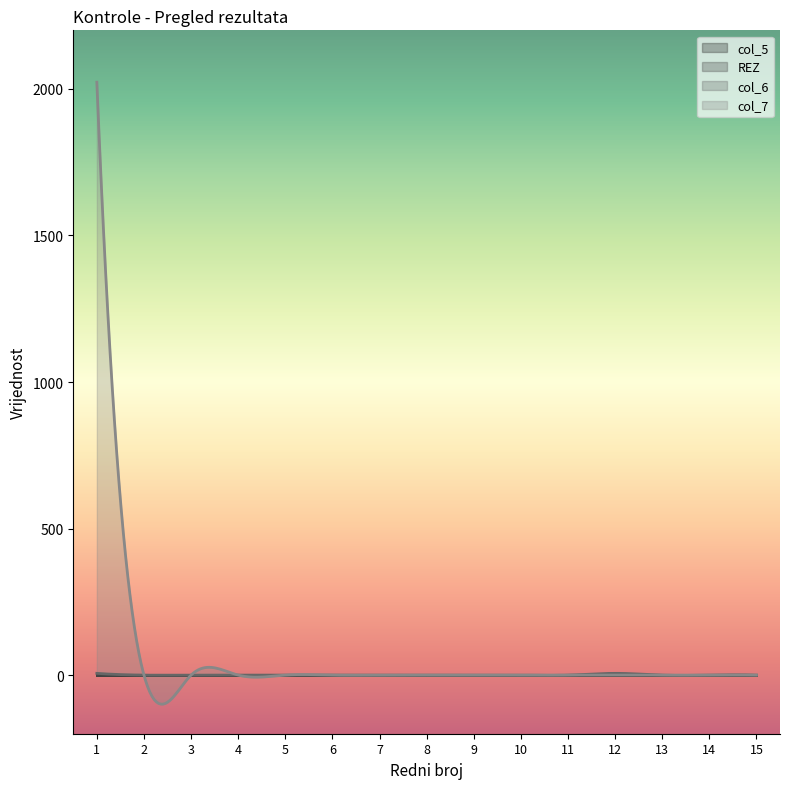

How many lines are shown in the chart?

4